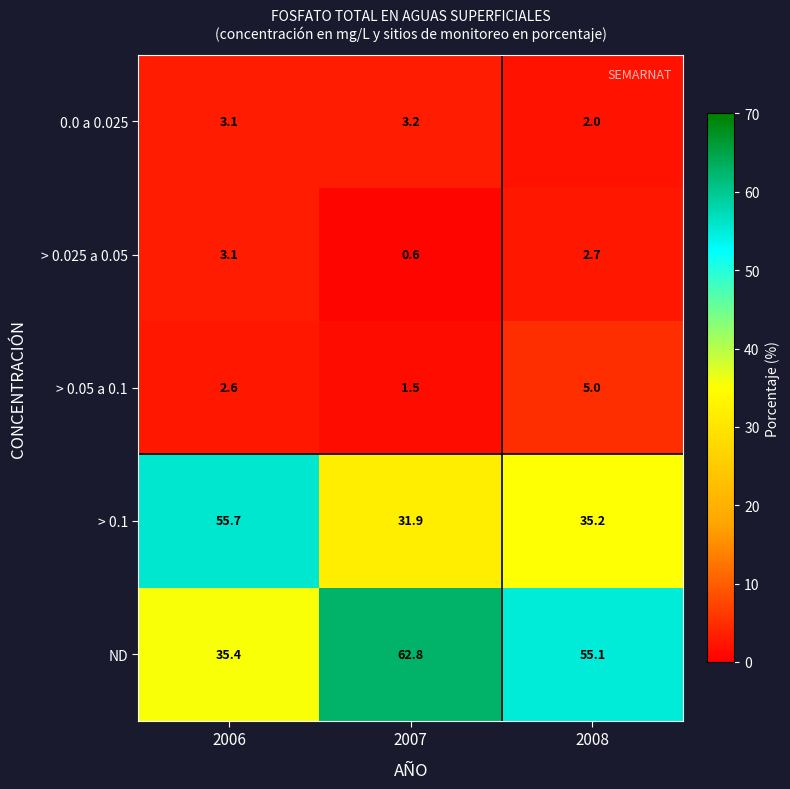

True or false: > 0.025 a 0.05 has a value of 0.6 at 2007.

True